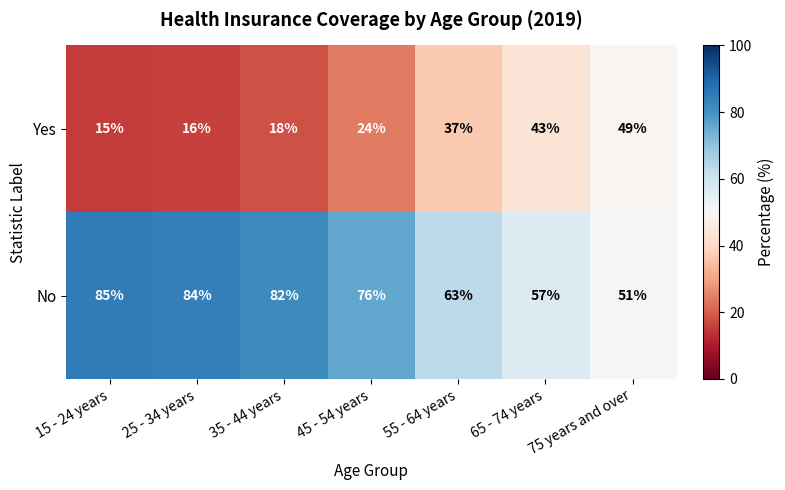

What is the maximum value shown in the chart?

85